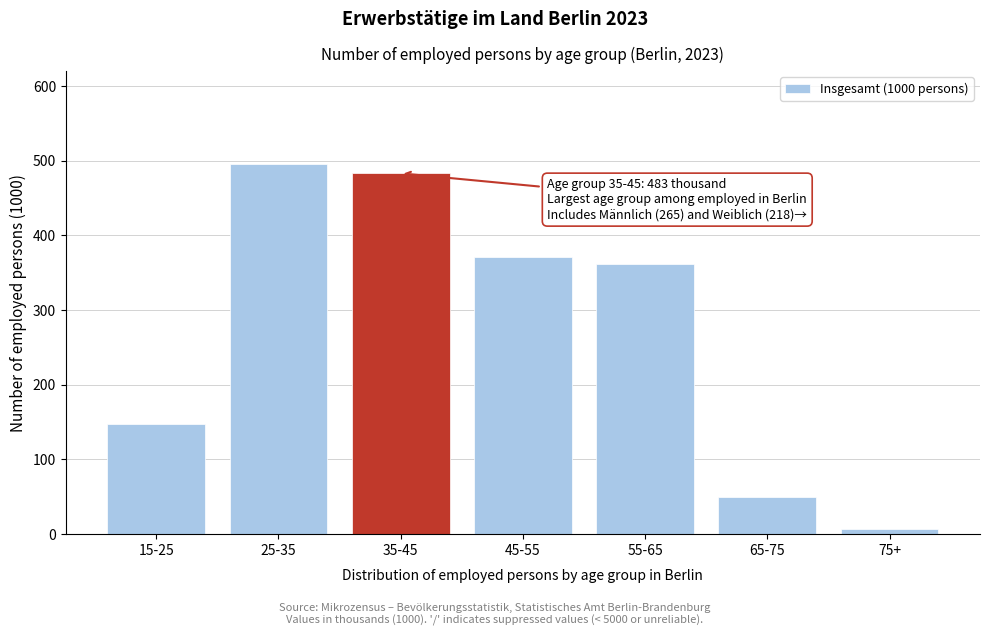

Reading left to right, list all the values displayed in this chart.

15-25=147	25-35=496	35-45=483	45-55=371	55-65=361	65-75=49	75+=7